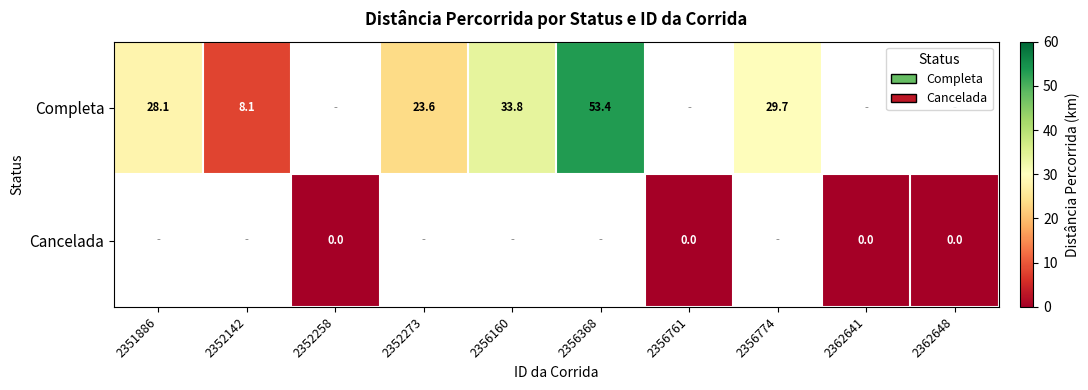

List the series in order of their overall mean, lowest first.

Completa, Cancelada